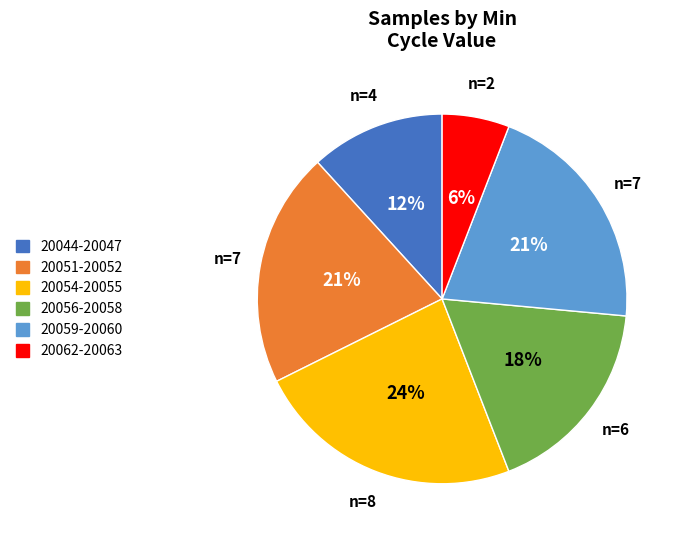

Does any single category account for the majority?

No